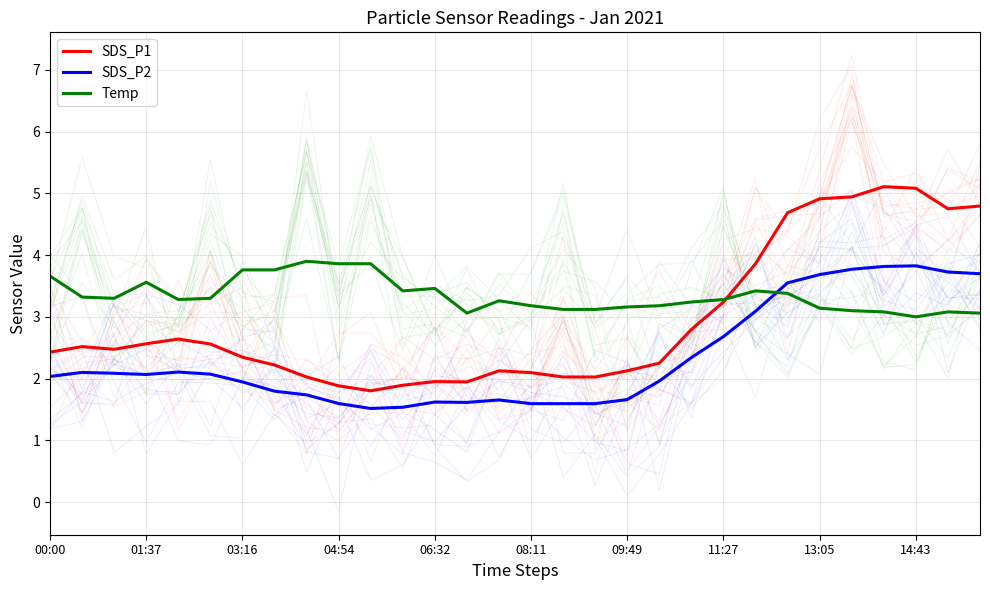

Rank the series at 14 from lowest to highest value.

SDS_P2, SDS_P1, Temp